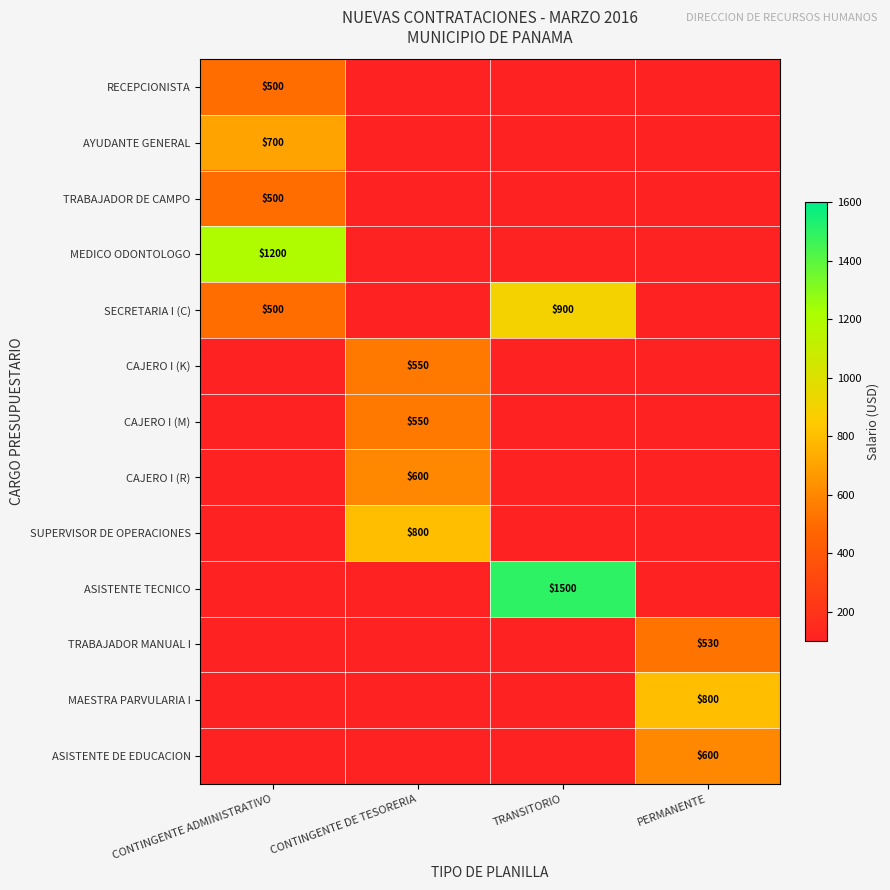

At CONTINGENTE ADMINISTRATIVO, list the series in order from largest to smallest.

MEDICO ODONTOLOGO, AYUDANTE GENERAL, RECEPCIONISTA, TRABAJADOR DE CAMPO, SECRETARIA I (C), CAJERO I (K), CAJERO I (M), CAJERO I (R), SUPERVISOR DE OPERACIONES, ASISTENTE TECNICO, TRABAJADOR MANUAL I, MAESTRA PARVULARIA I, ASISTENTE DE EDUCACION